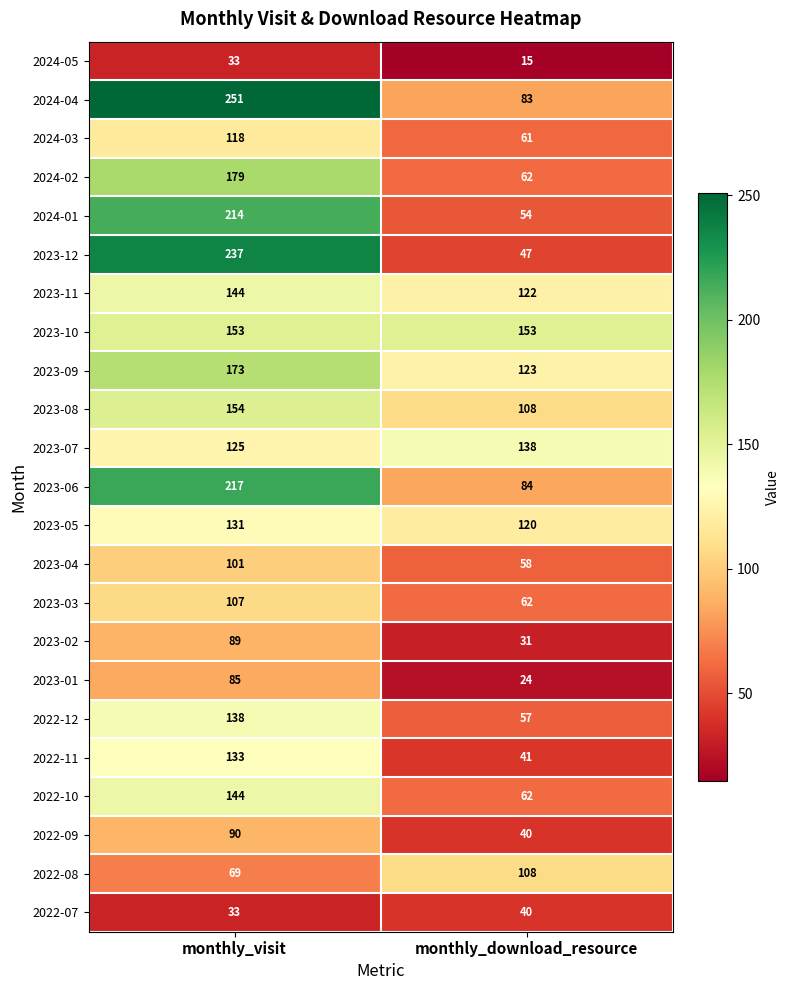

What is the total value across all series at monthly_download_resource?

1693